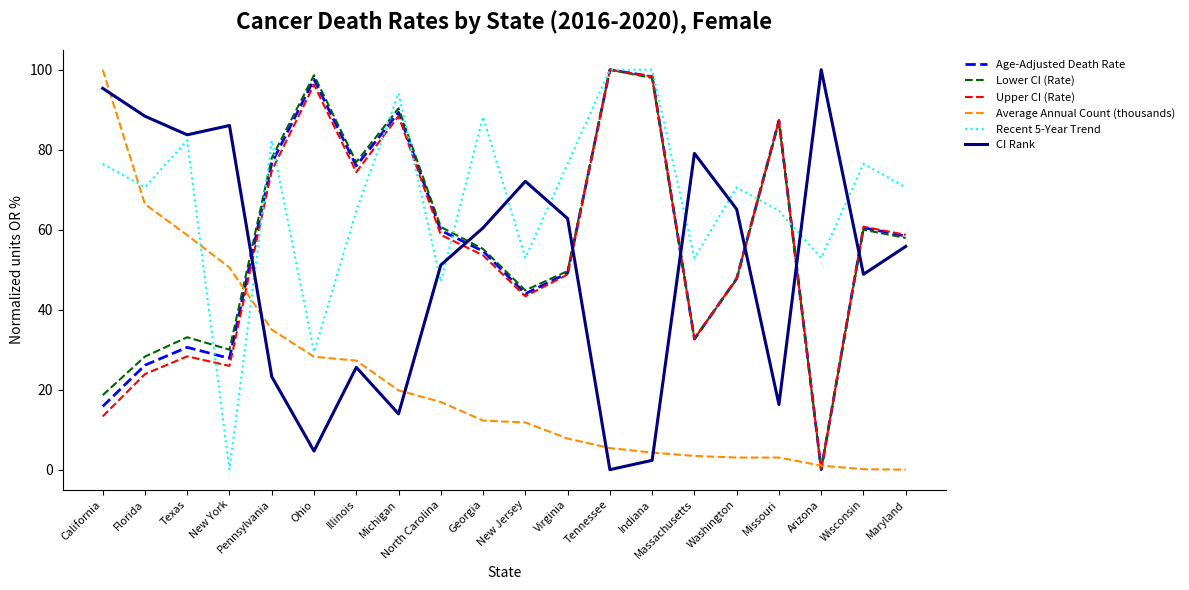

What is the highest value of the CI Rank series?

100.0